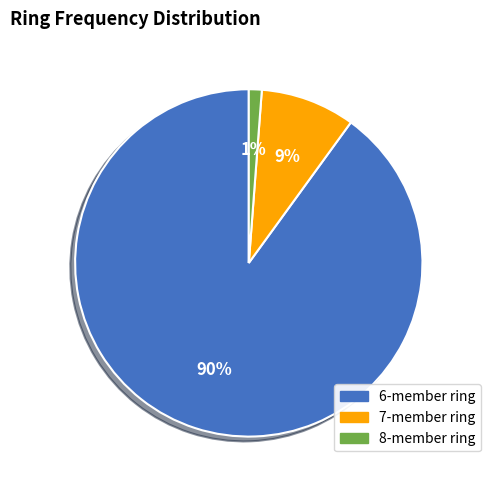

Rank the categories by value from lowest to highest.

8-member ring, 7-member ring, 6-member ring